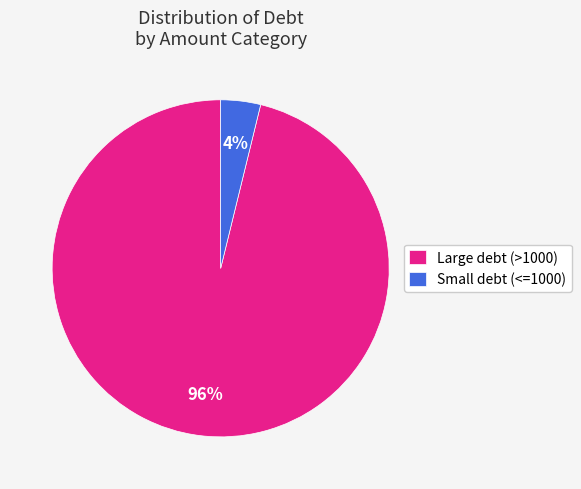

Rank the categories by value from lowest to highest.

Small debt (<=1000), Large debt (>1000)